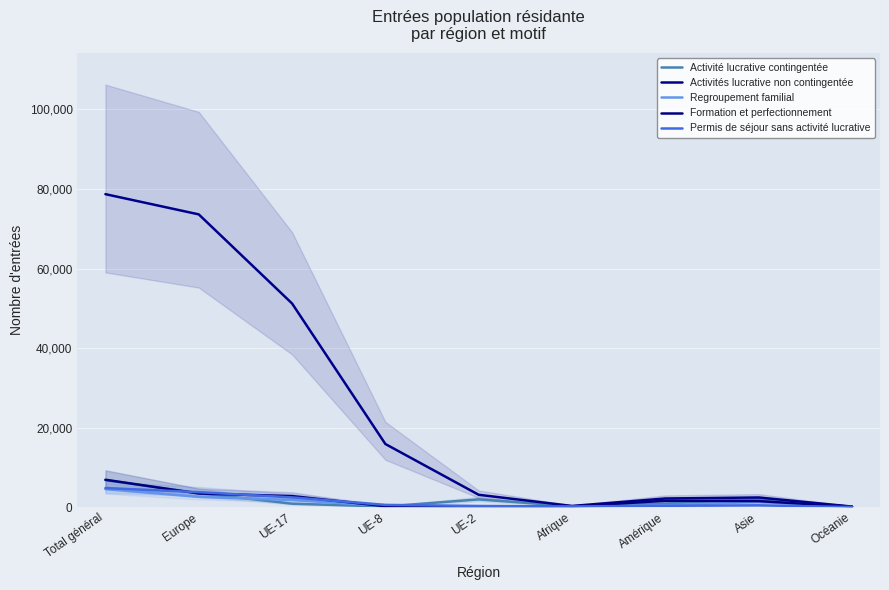

What is the difference between the second highest and minimum values in the Permis de séjour sans activité lucrative series?

3754